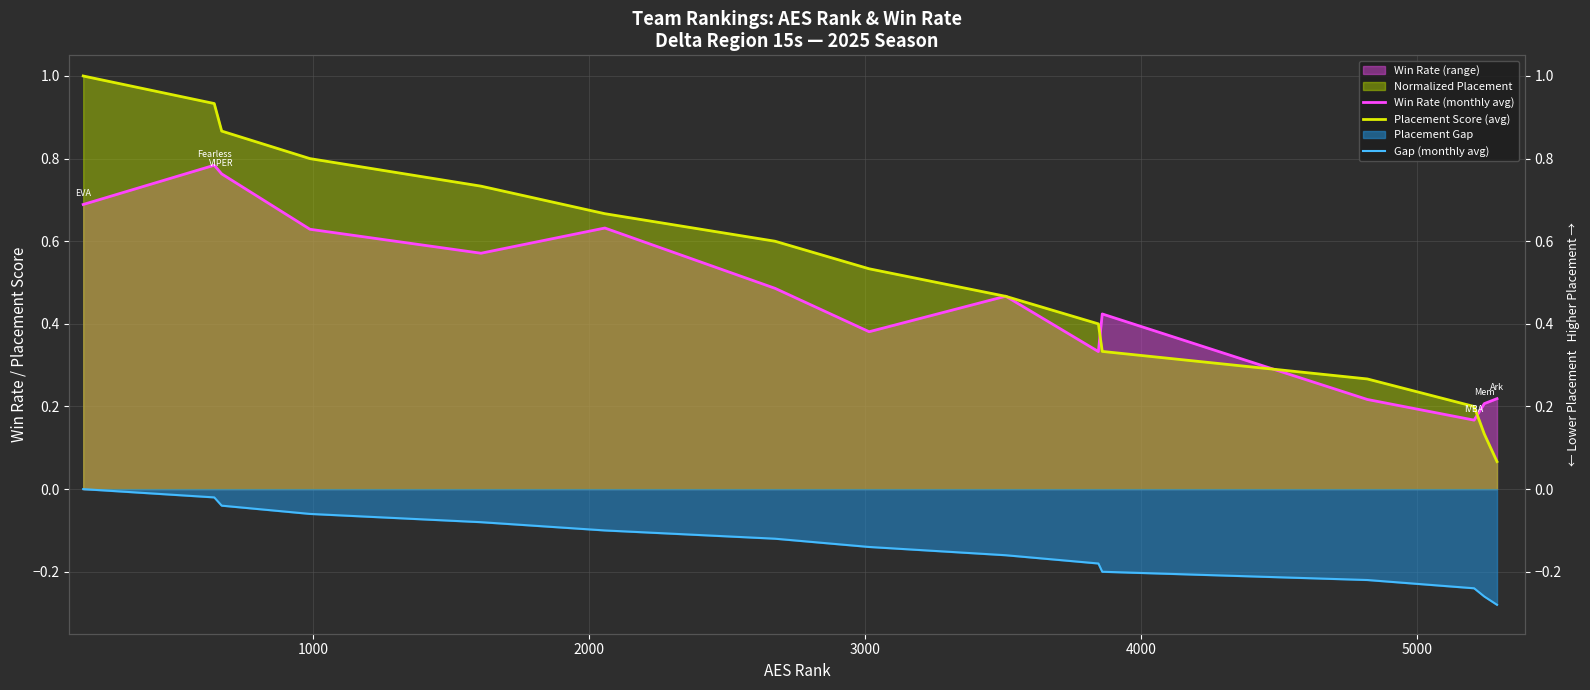

True or false: Win Rate (monthly avg) and Gap (monthly avg) cross at least once.

False